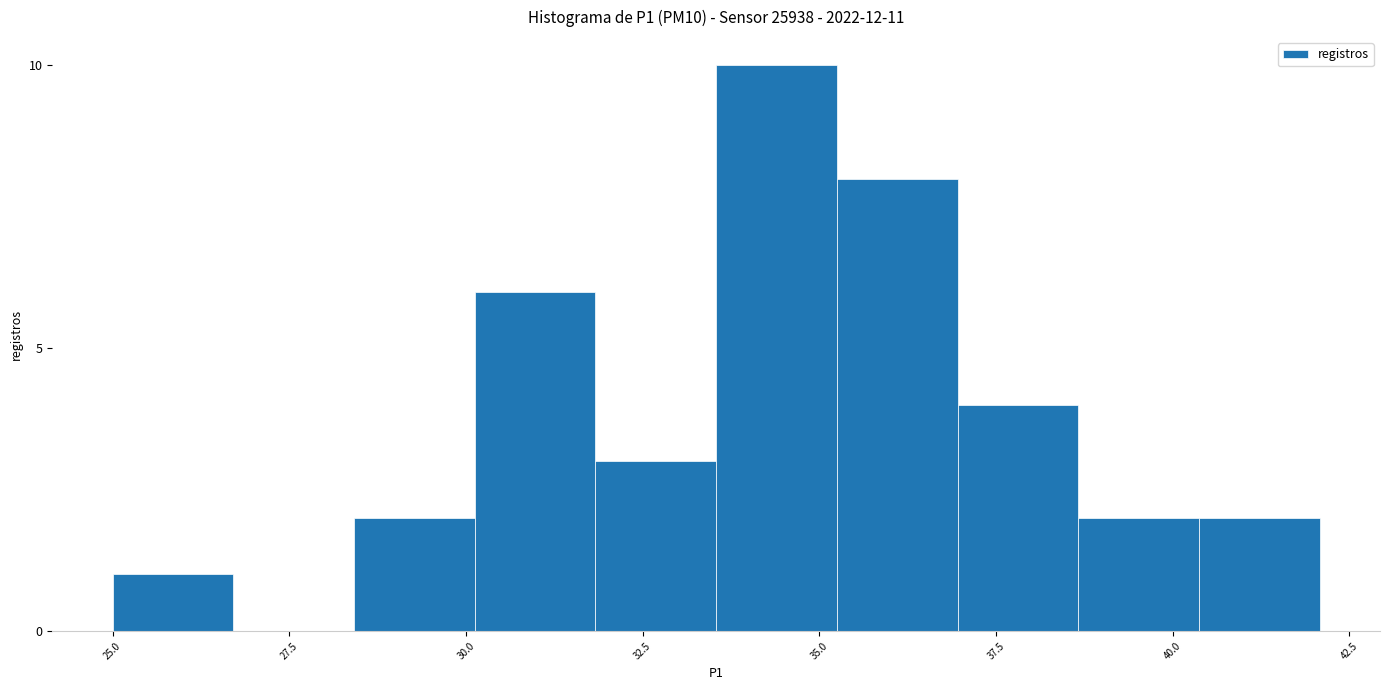

Read against the x-axis, roughly where is the centre of the tallest bar?

34.5